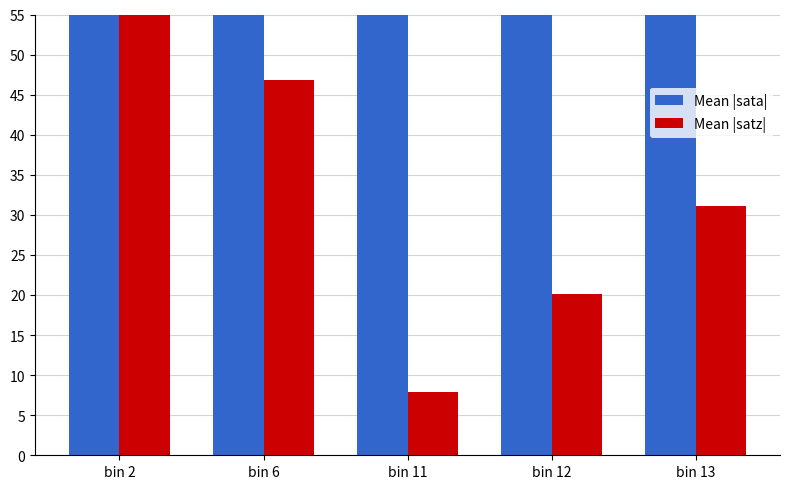

The Mean |sata| series shows 105.7 at bin 11. True or false?

False